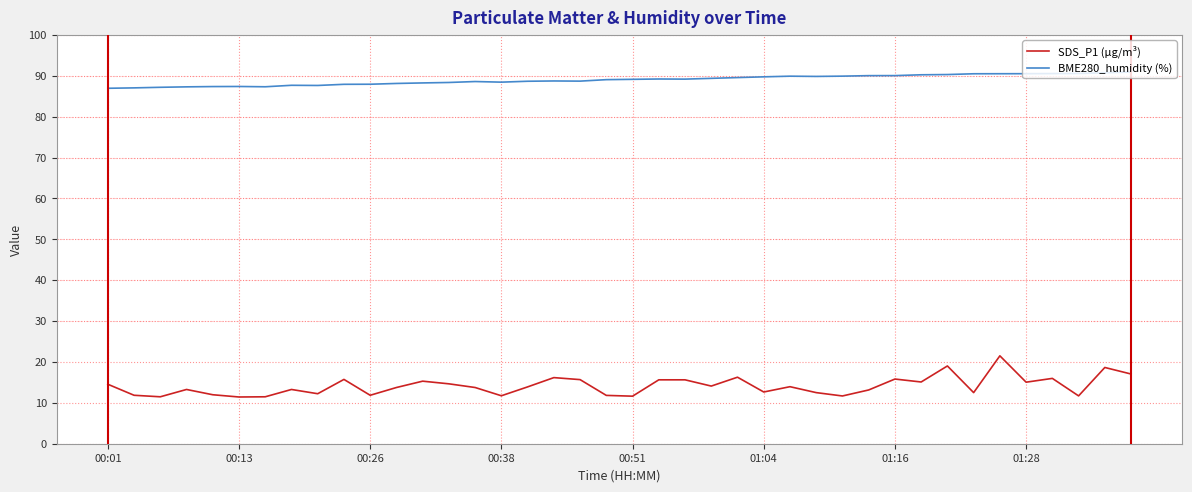

What is the greatest value displayed?

90.9